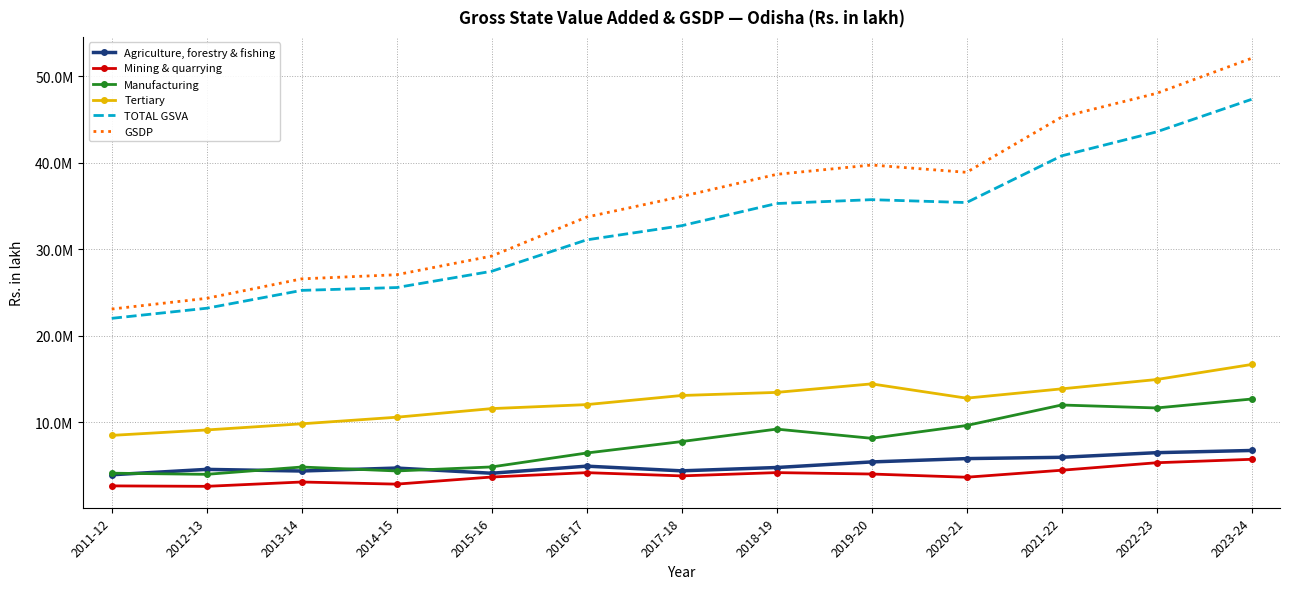

What are all the series names shown in the legend?

Agriculture, forestry & fishing, Mining & quarrying, Manufacturing, Tertiary, TOTAL GSVA, GSDP